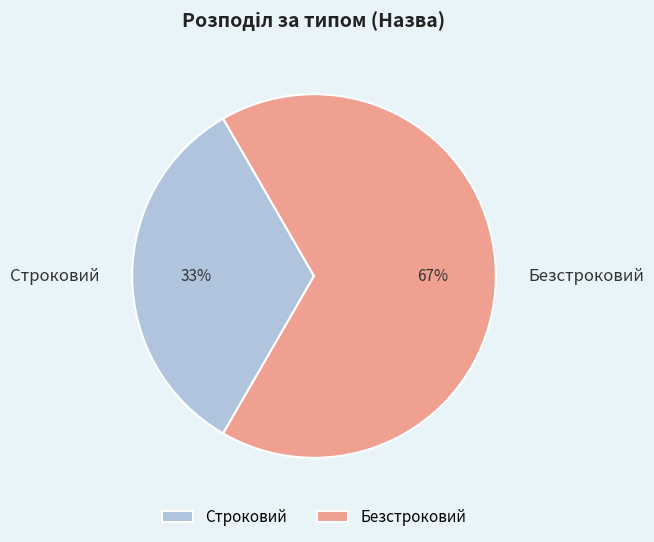

Combined, do Строковий and Безстроковий account for over 50%?

Yes